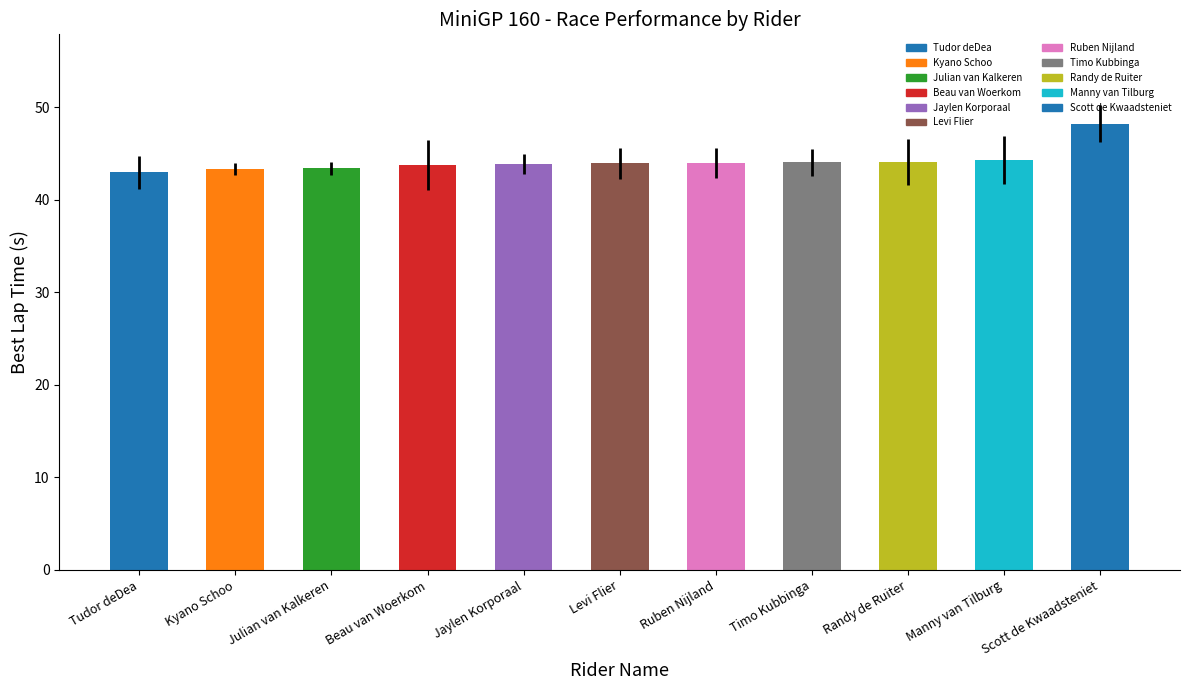

What is the difference between the maximum and minimum values?

5.3